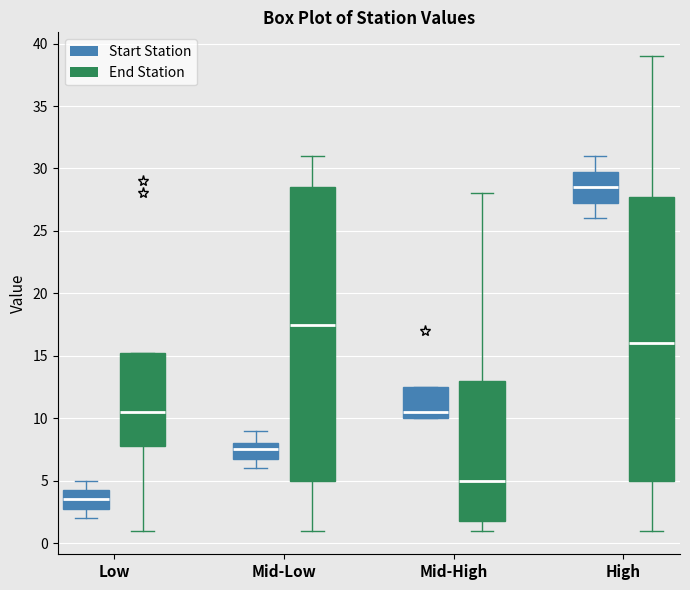

Which box is the tallest, from its lower edge to its upper edge?

Mid-Low (End Station)